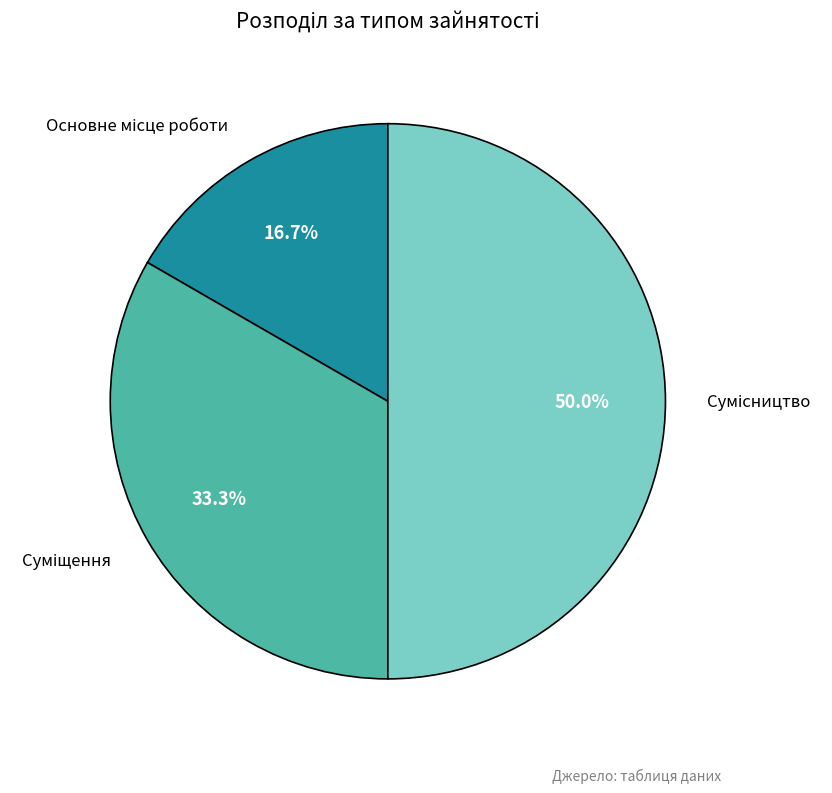

How many segments does this pie chart have?

3